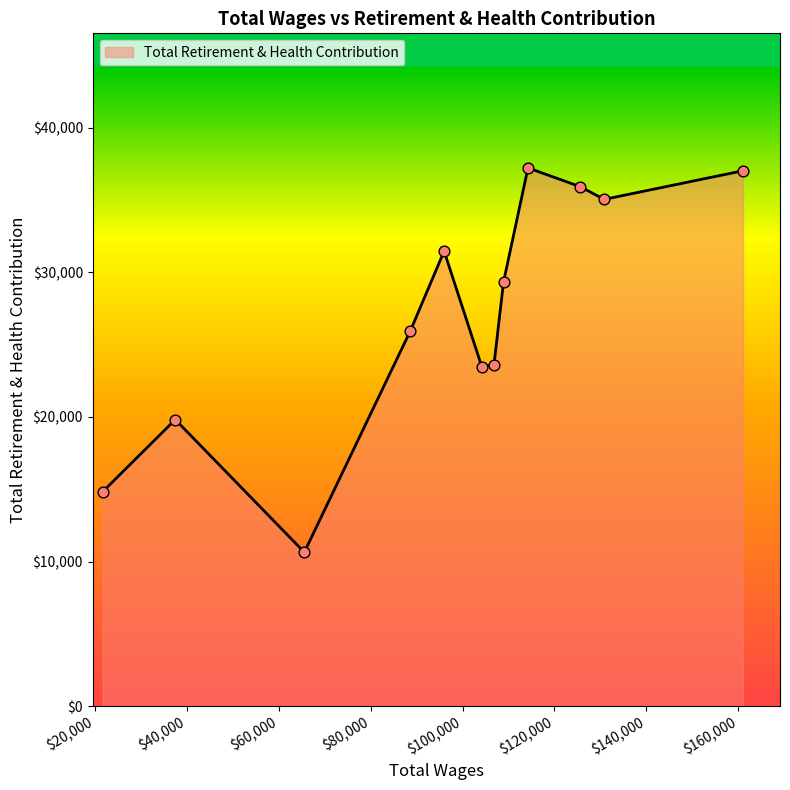

What is the minimum value shown in the chart?

10643